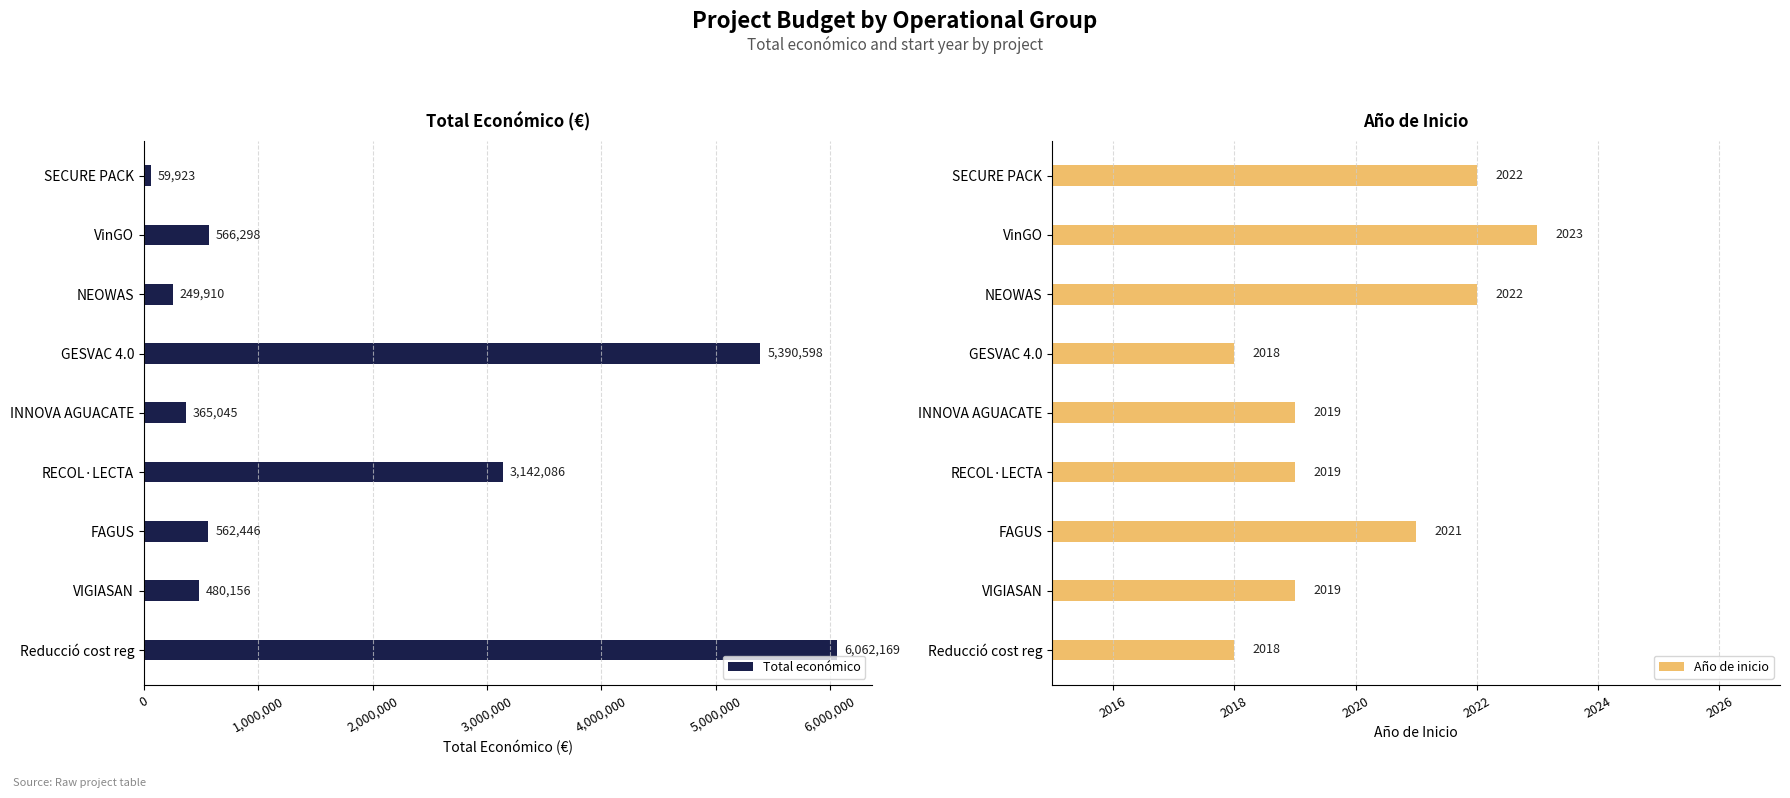

Read the Total económico value at FAGUS, to the nearest 100.

562400